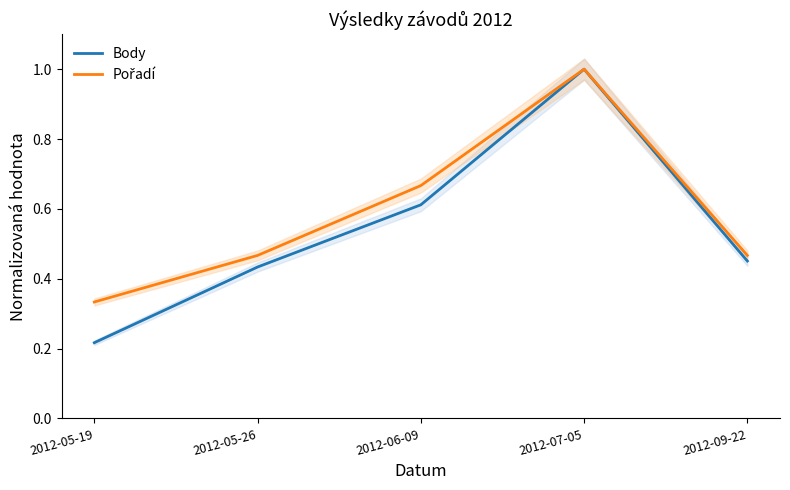

At which category does the chart reach its peak across all series?

2012-07-05